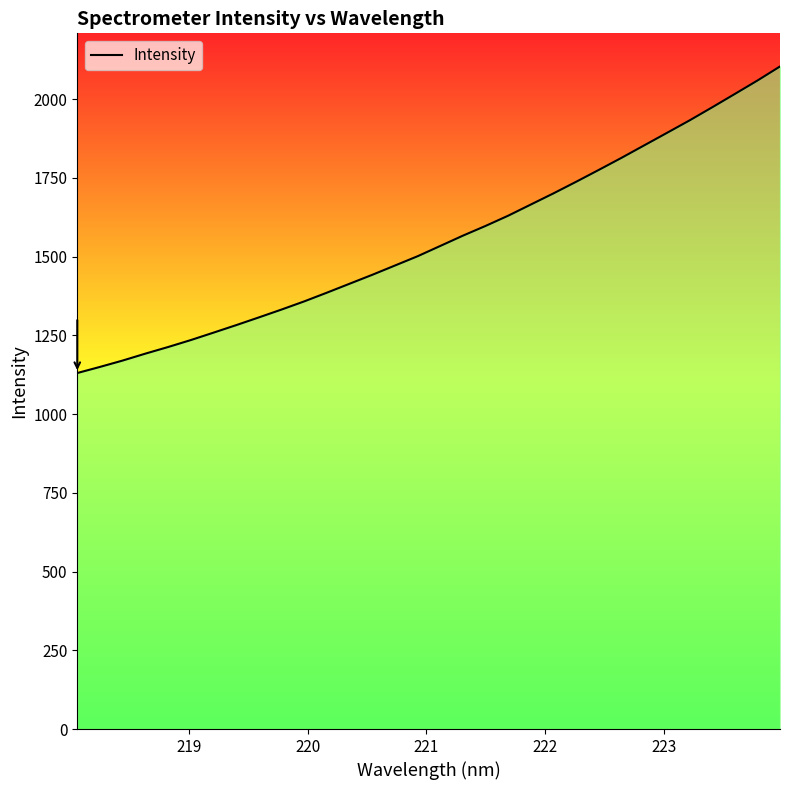

What is the minimum value shown in the chart?

1130.6